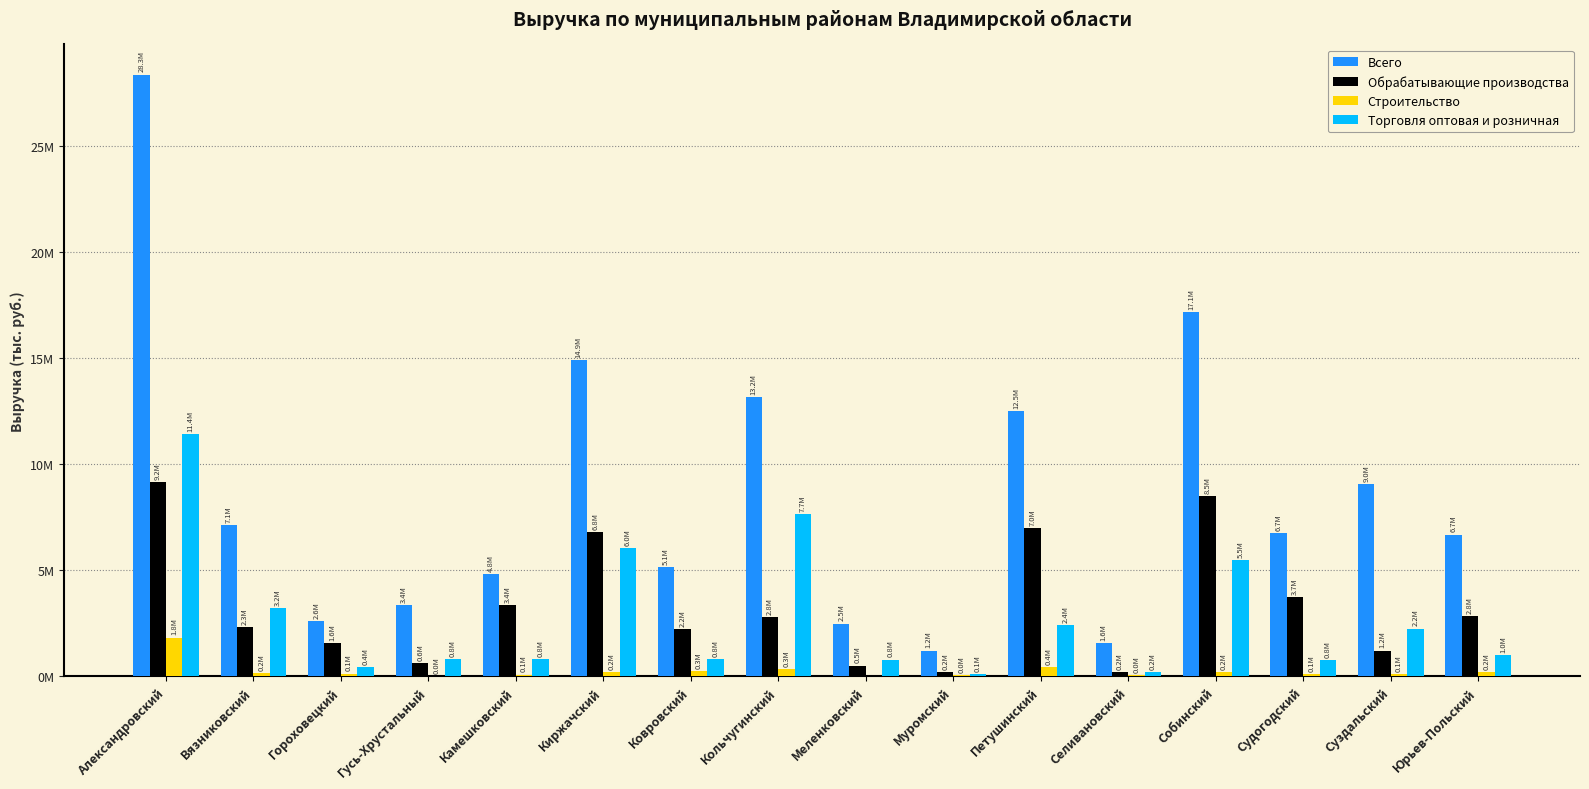

Where does the Строительство series first go above 162730?

Александровский